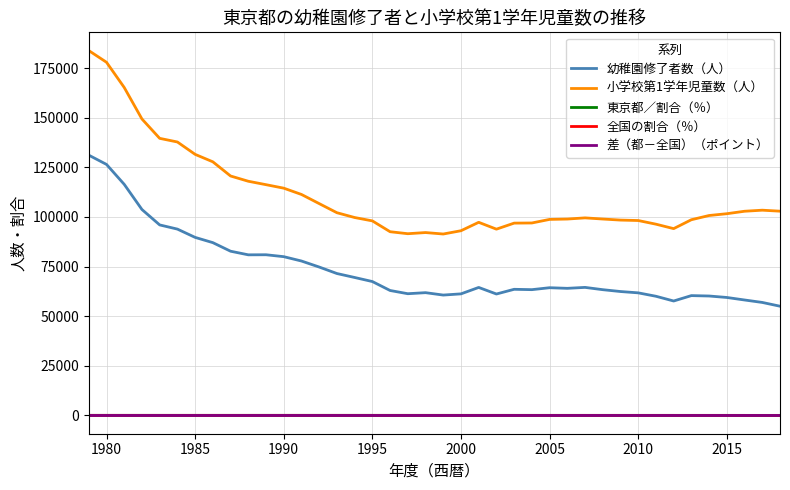

What is the smallest value displayed?

4.2